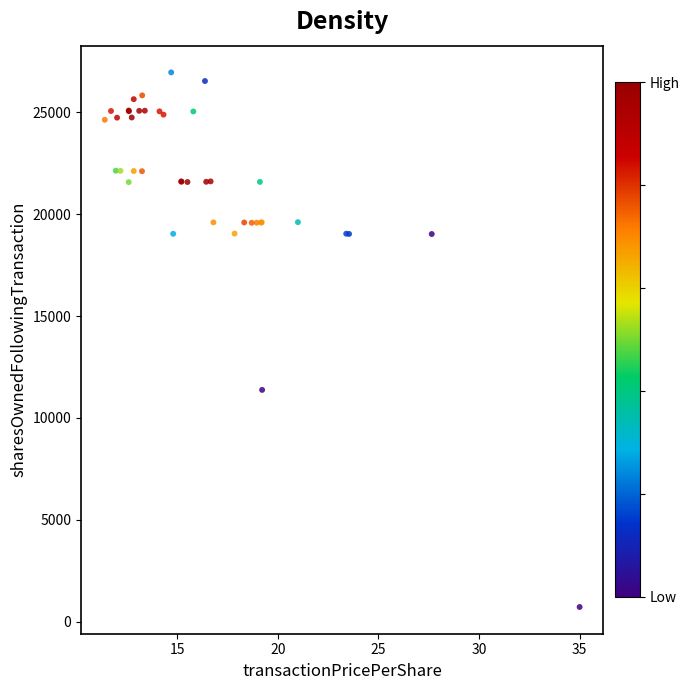

What Y value in the scatter plot is closest to 13840?

11377